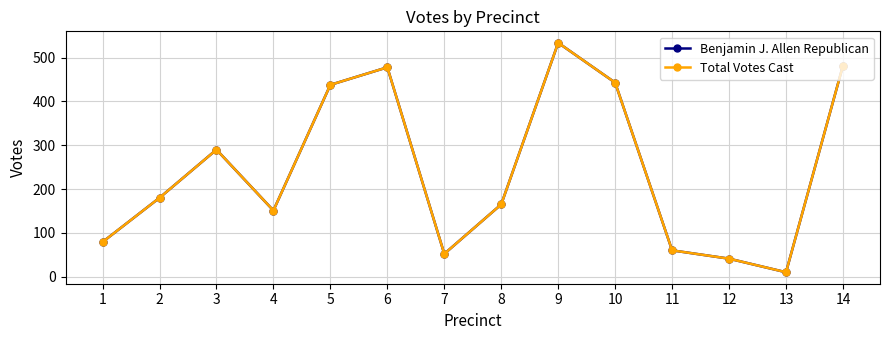

Does the chart display data point markers on the line(s)?

Yes